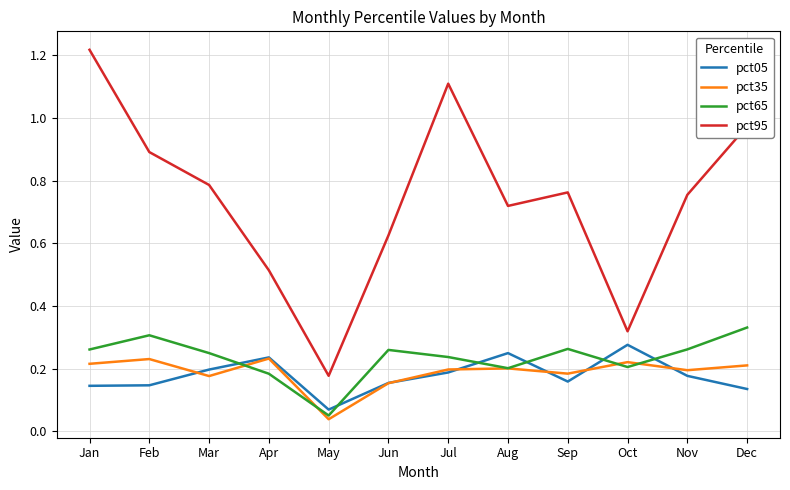

What is the sum of the pct35 values at Jun and Oct?

0.4